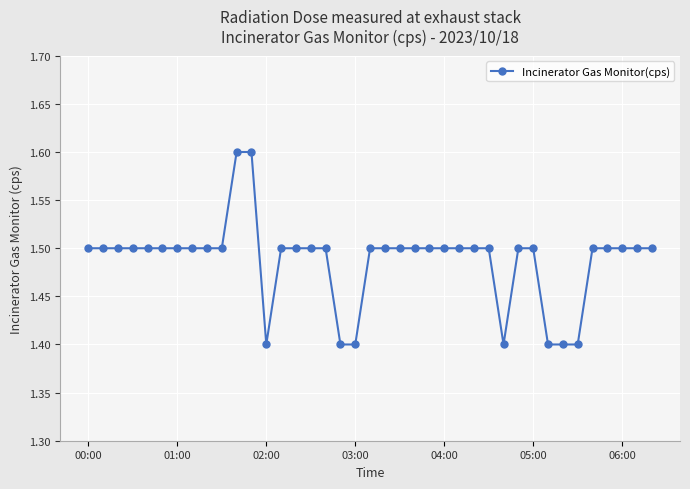

What is the value of the 25th point from the left?

1.5